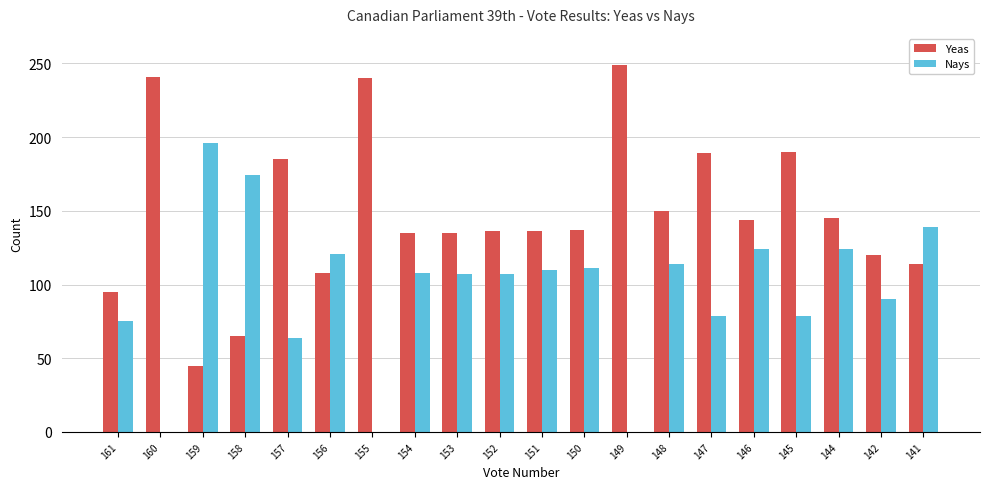

What is the highest value of the Nays series?

196